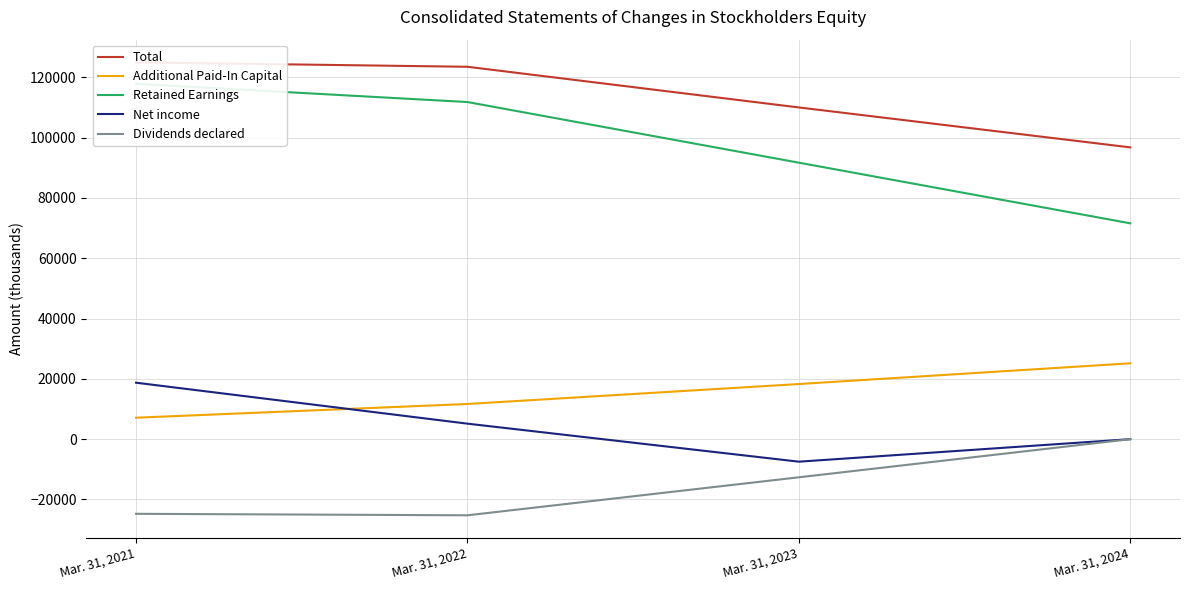

Which label corresponds to the largest value in the chart?

Mar. 31, 2021